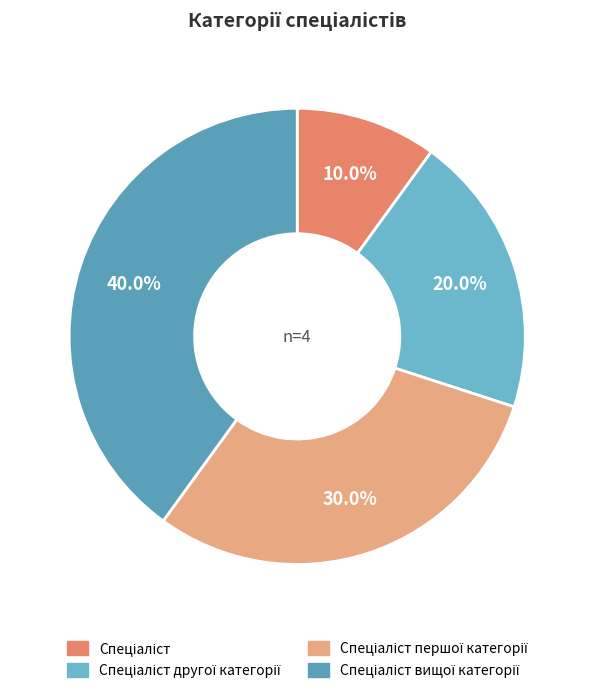

To the nearest percent, what is the difference between the largest and smallest slice percentages?

30%